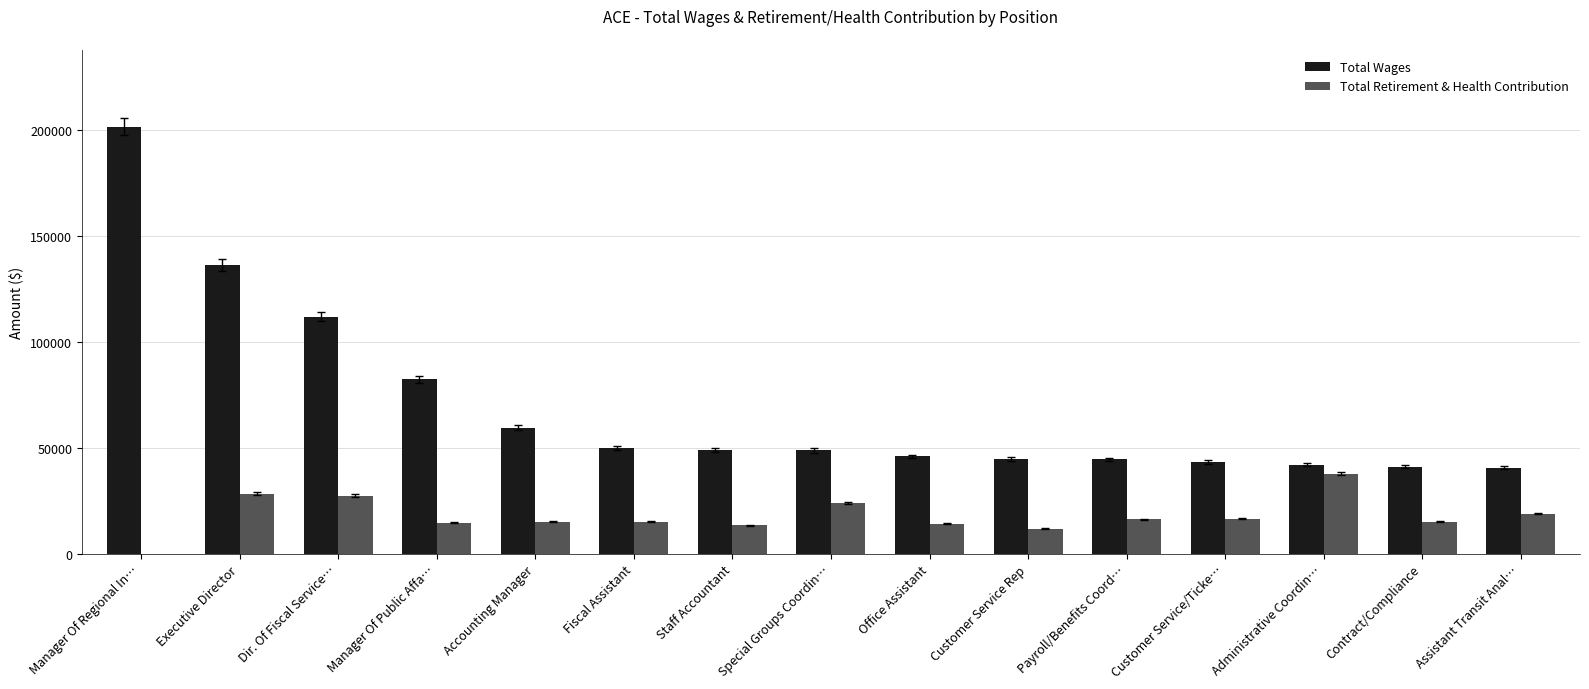

What are all the series names shown in the legend?

Total Wages, Total Retirement & Health Contribution